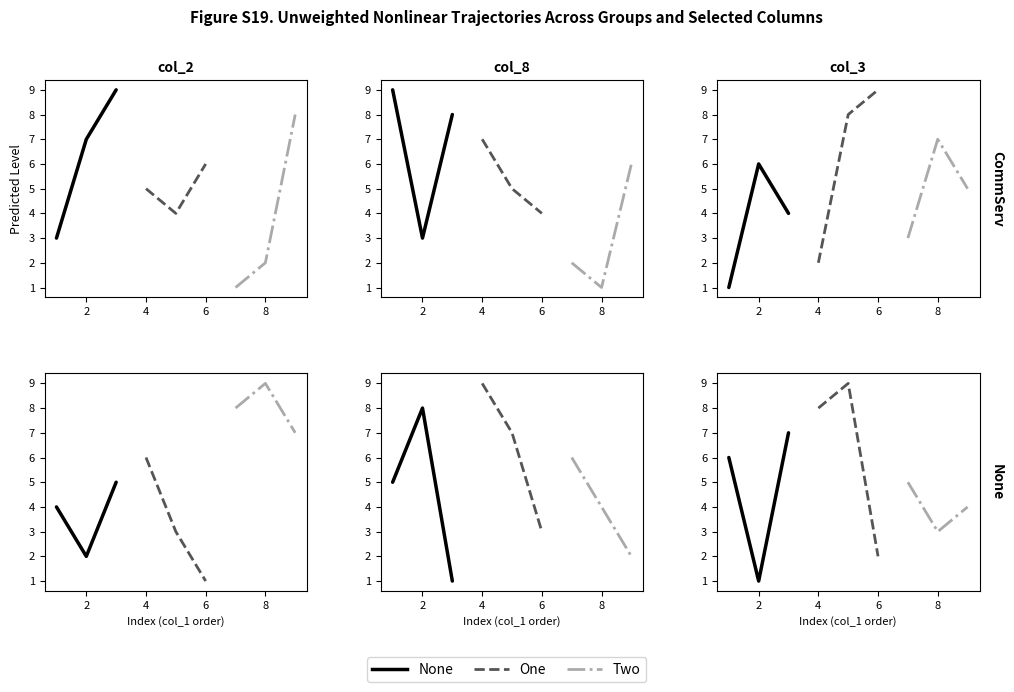

Is the value of Two at 2 greater than the value of None at 2?

No